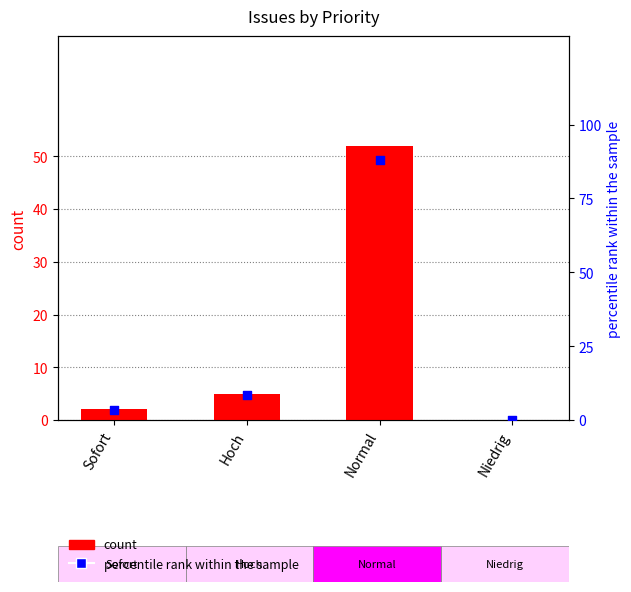

Which series has the widest spread of Y values?

percentile rank within the sample